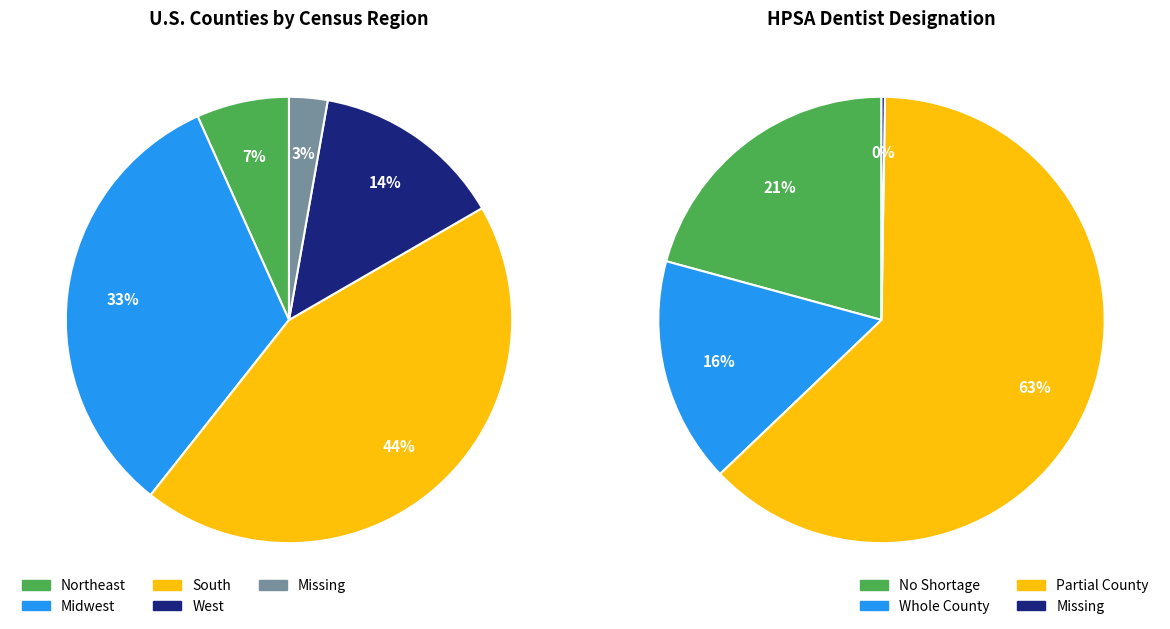

What percentage do Midwest and Northeast together represent?

39.4%